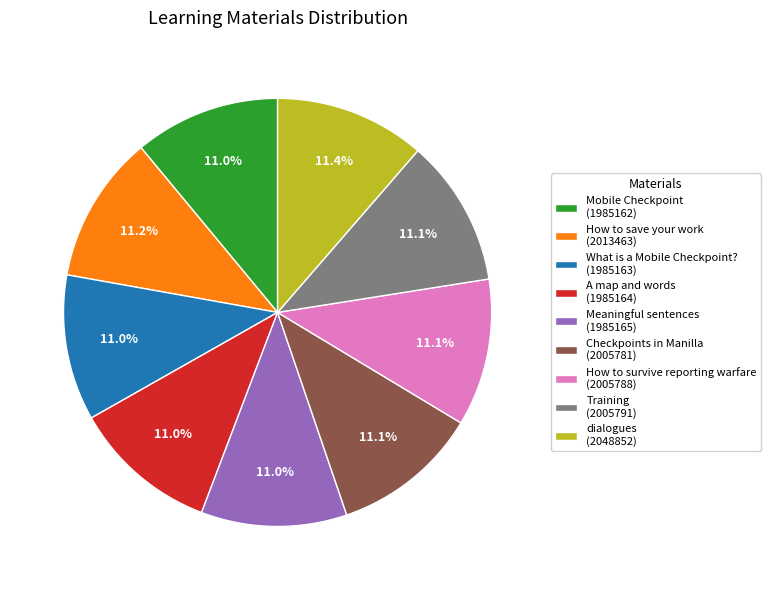

What is the ratio of the value at Training (2005791) to the value at How to save your work (2013463)?

1.0